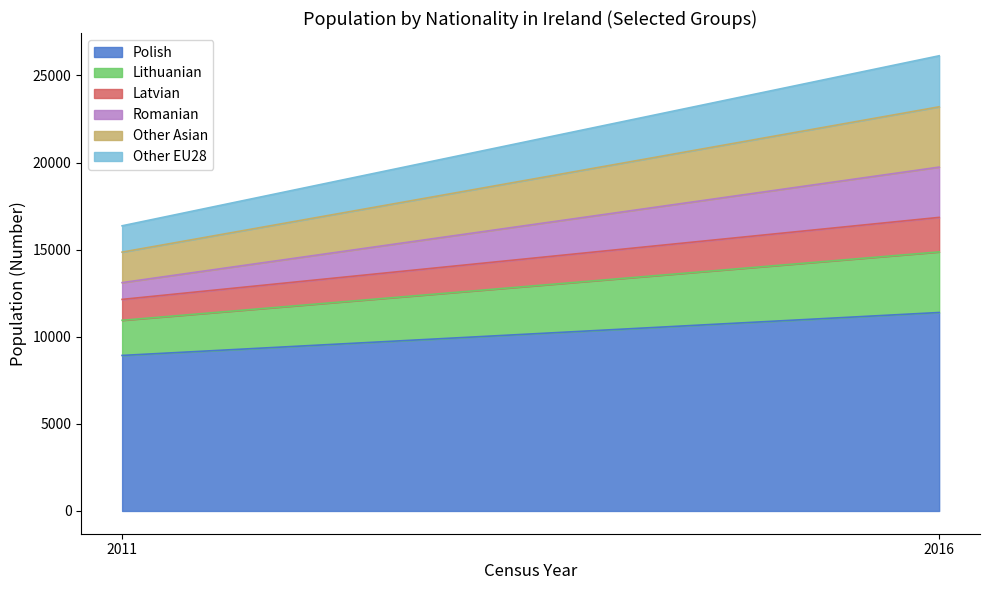

True or false: Other EU28 has a value of 2929 at 2016.

True